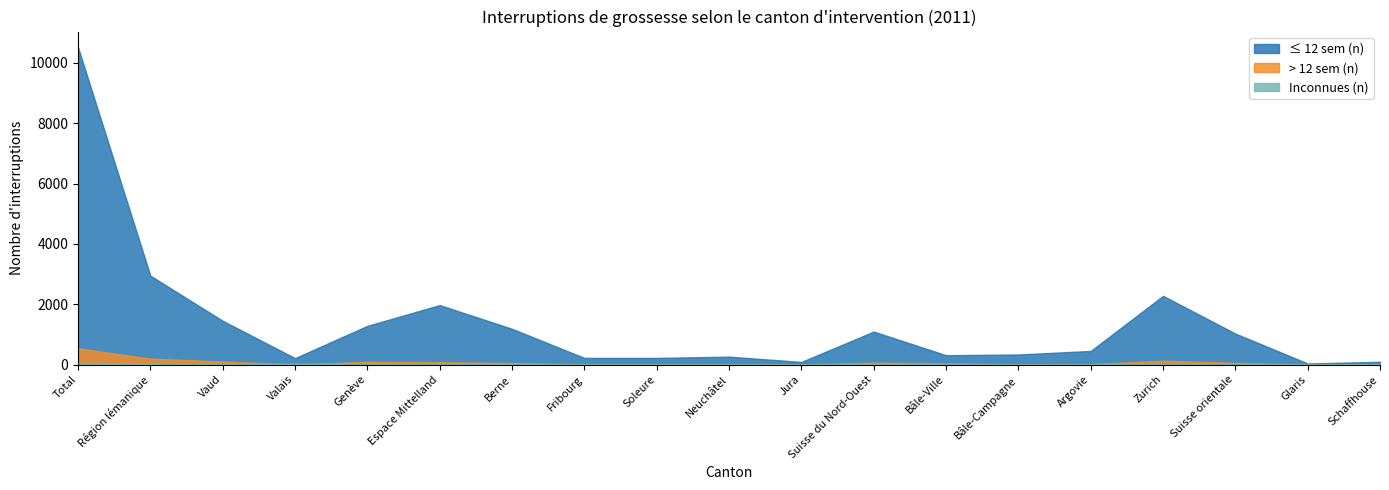

At which label does ≤ 12 sem (n) first exceed 450?

Total